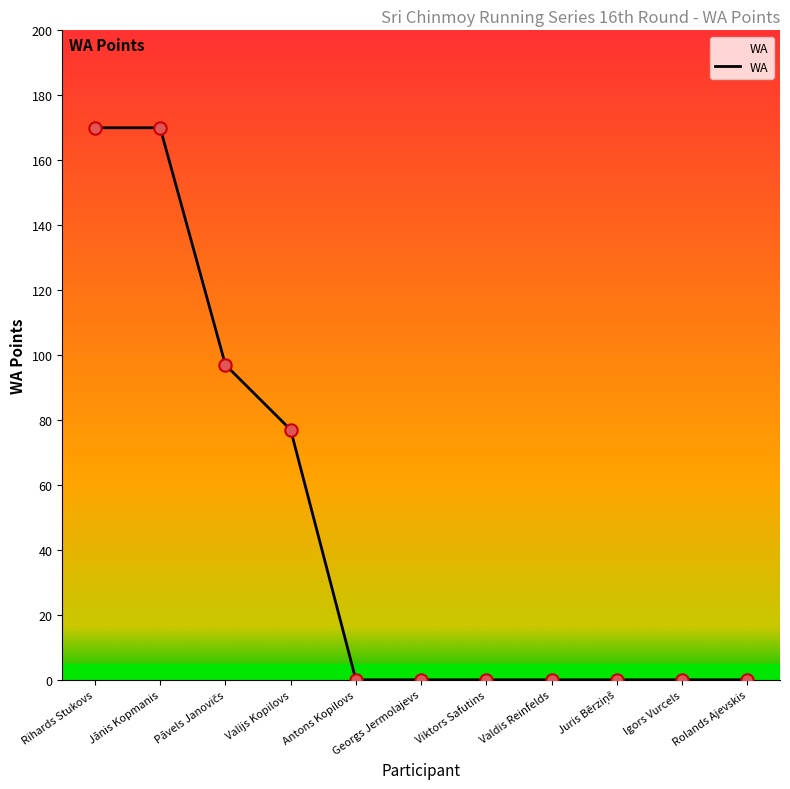

What is the change in value from Jānis Kopmanis to Antons Kopilovs?

-170